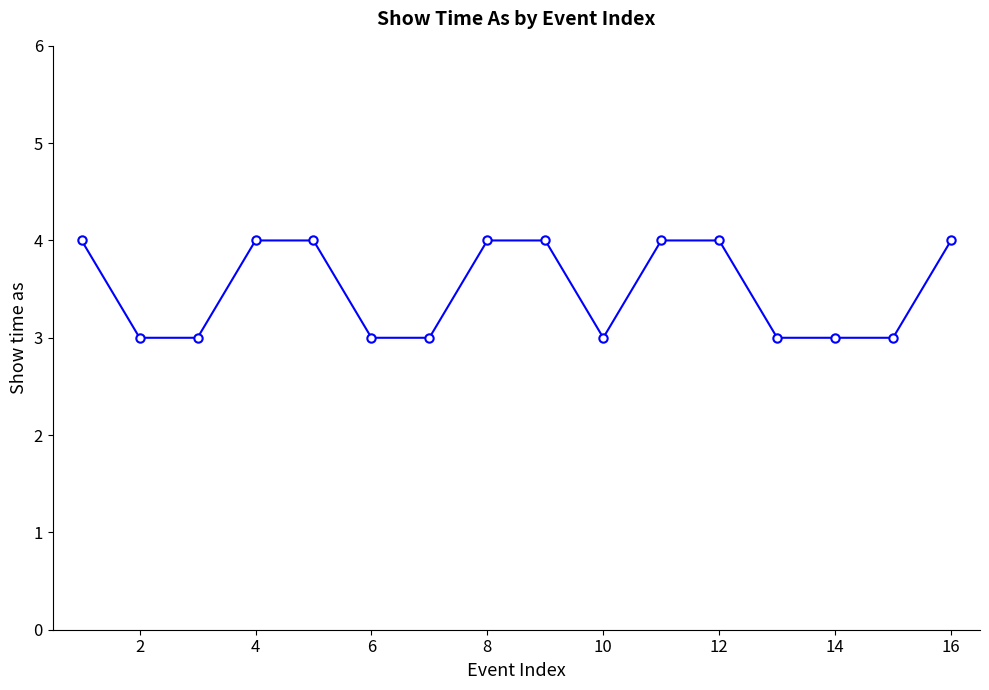

What is the maximum value shown in the chart?

4